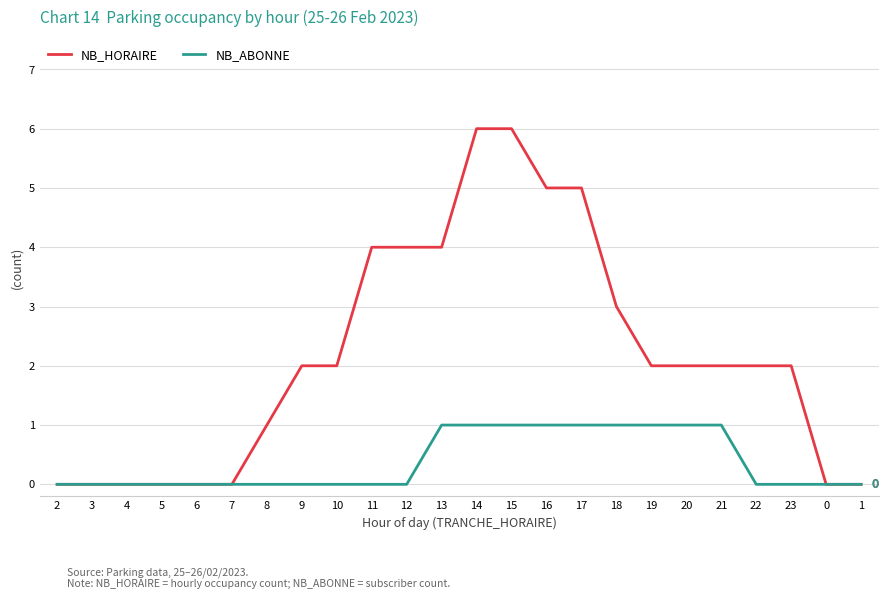

Between 13 and 21, which series saw the biggest shift?

NB_HORAIRE